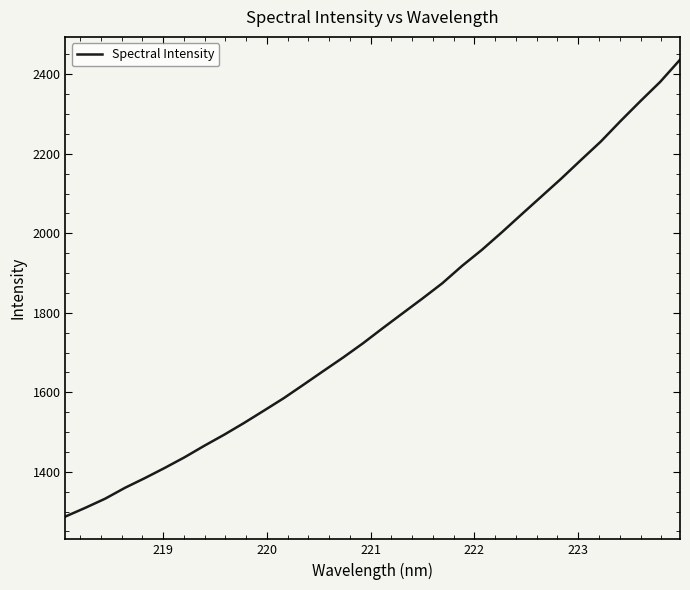

Count the number of categories in the chart.

32